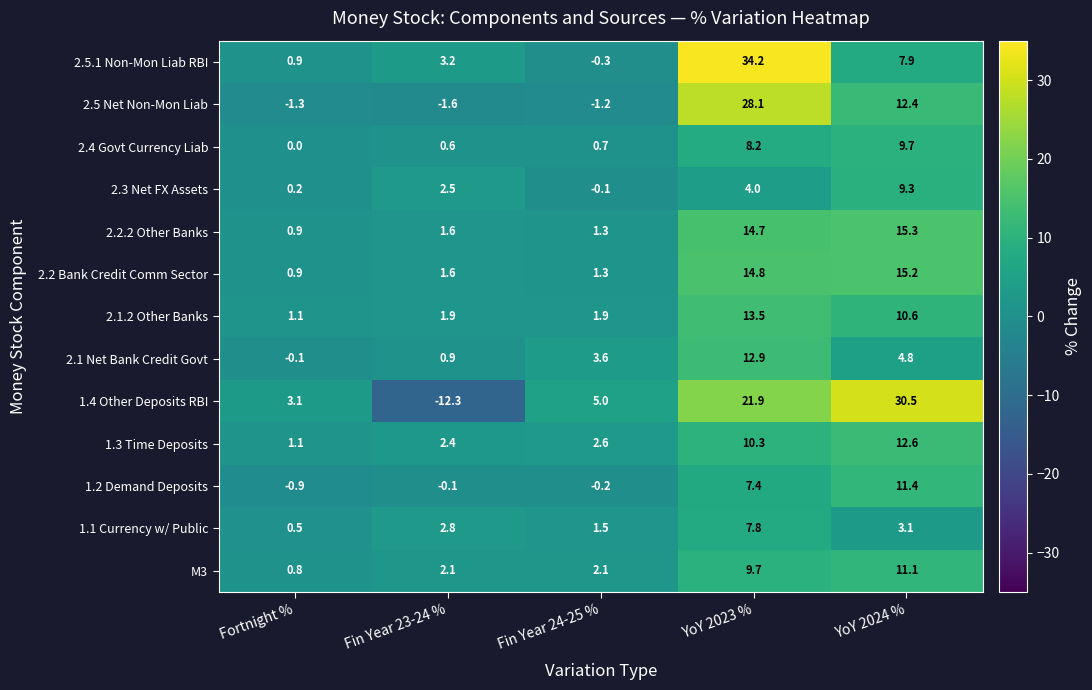

At which category is the sum across all series the highest?

YoY 2023 %